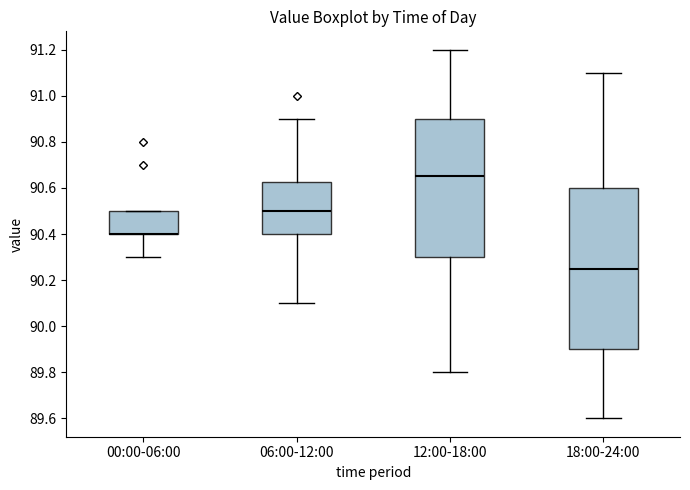

Reading left to right, read every box against the y-axis: the position of its median line, the range the box covers, and the ends of its whiskers. The values are not printed on the chart, so give them approximately, as read against the axis.

00:00-06:00: median 90.40 (drawn on the box's lower edge), box 90.40 to 90.50, whiskers 90.30 to 90.50
06:00-12:00: median 90.50, box 90.40 to 90.62, whiskers 90.10 to 90.90
12:00-18:00: median 90.66, box 90.30 to 90.90, whiskers 89.80 to 91.20
18:00-24:00: median 90.26, box 89.90 to 90.60, whiskers 89.60 to 91.10